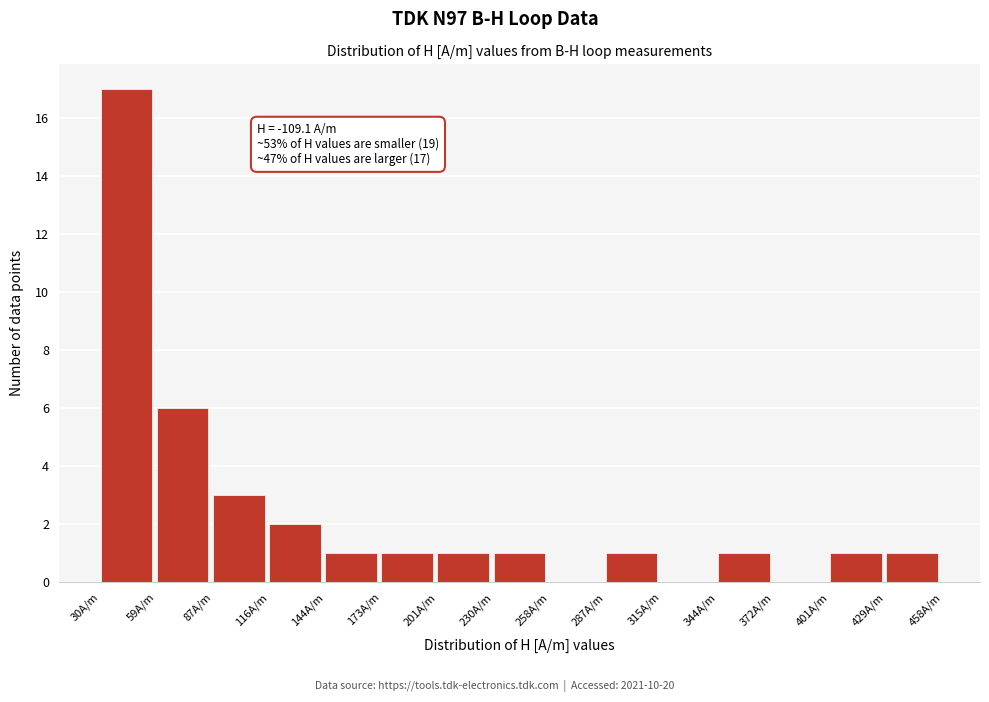

Over which range of the x-axis is the bar tallest?

30 to 60